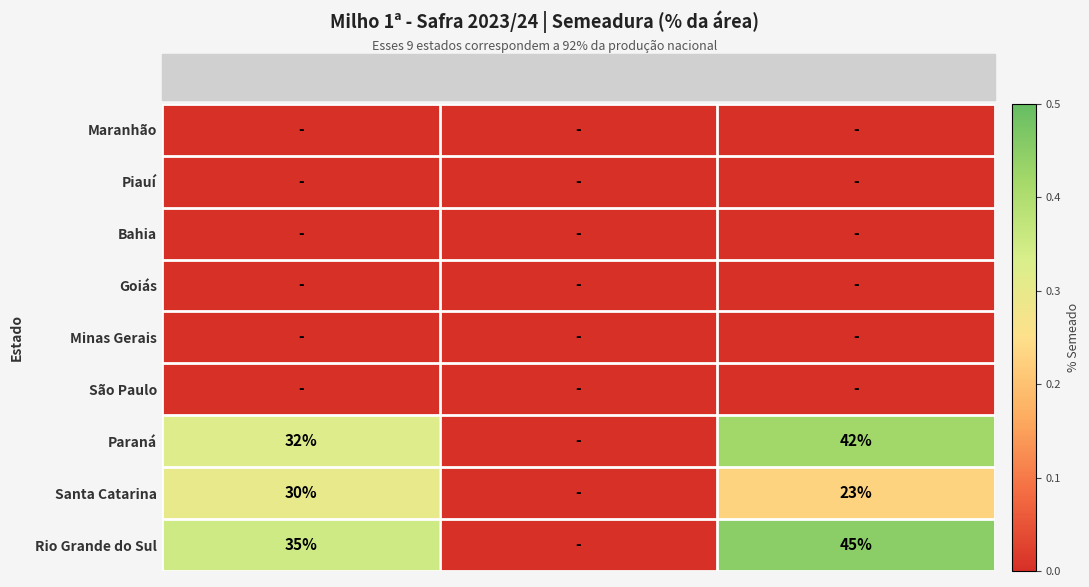

What is the spread (max minus min) of values at 2022 (até 18/09)?

0.3